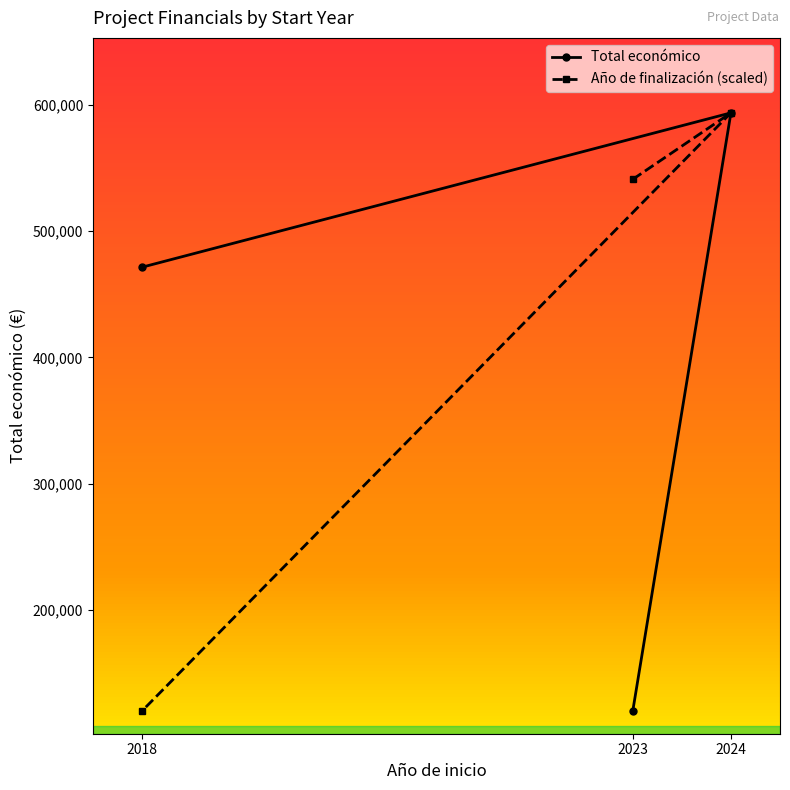

At which category is the sum across all series the highest?

2024